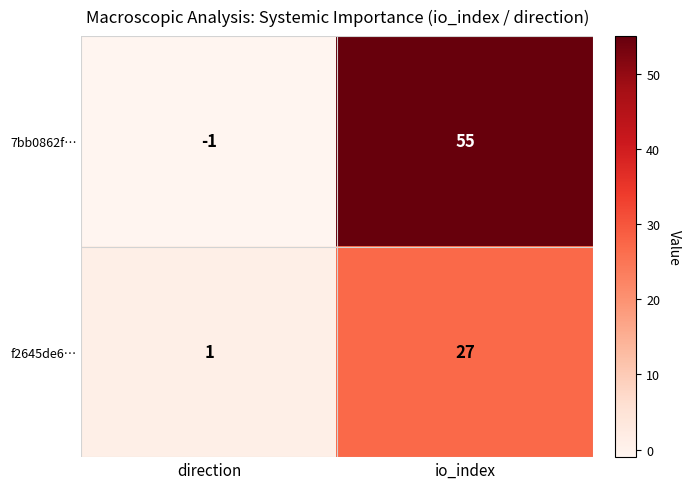

Which series changed the most between direction and io_index?

7bb0862f…